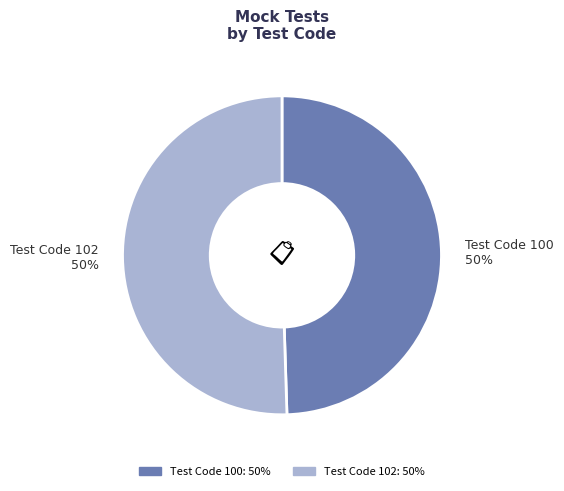

To the nearest percent, what is the average slice percentage?

50%